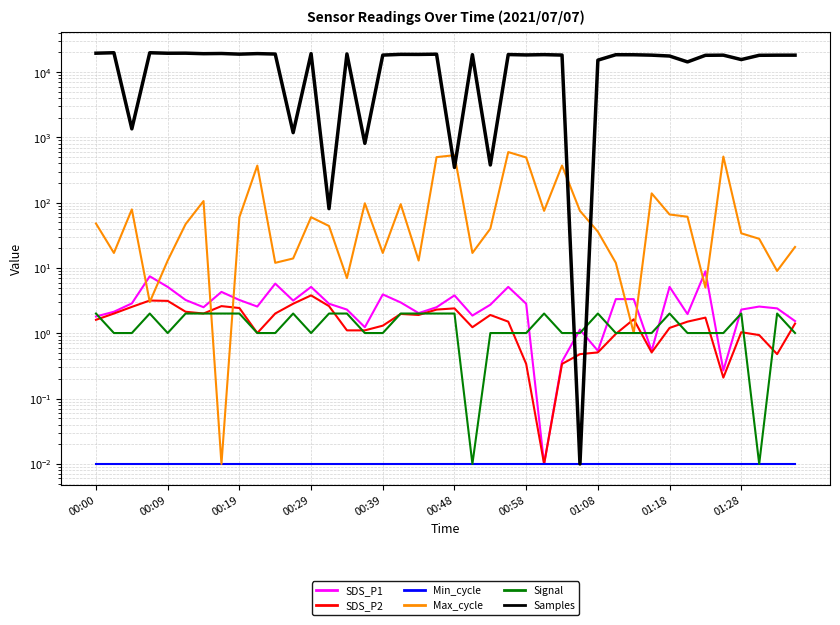

Which series has the largest total across all categories?

Samples